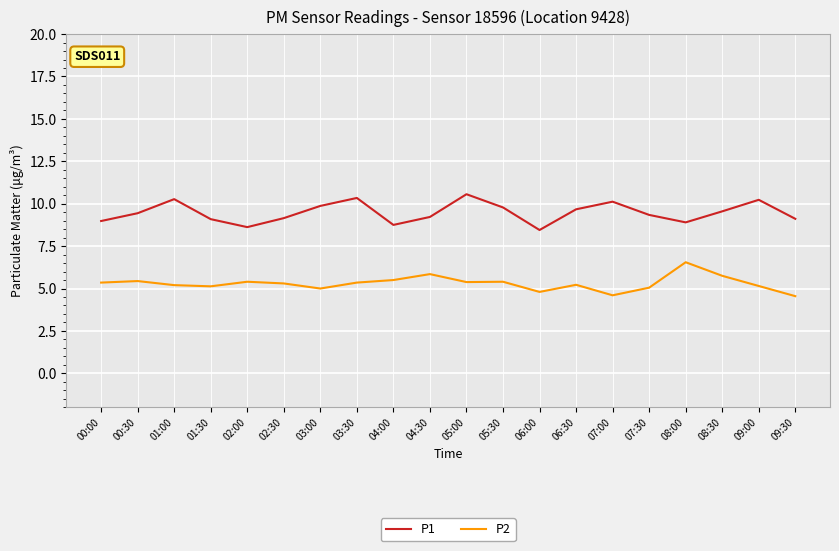

At how many categories does at least one series exceed 7?

20